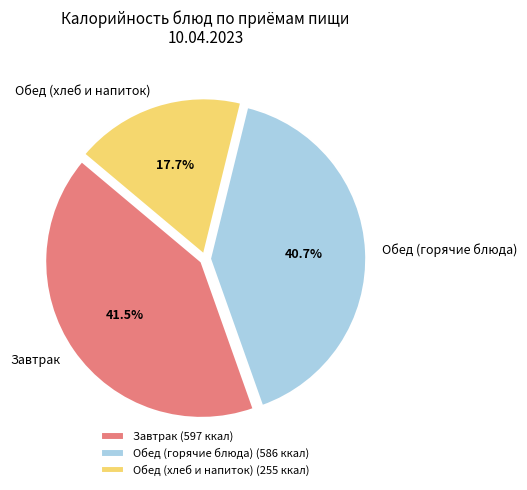

How many slices are in this pie chart?

3